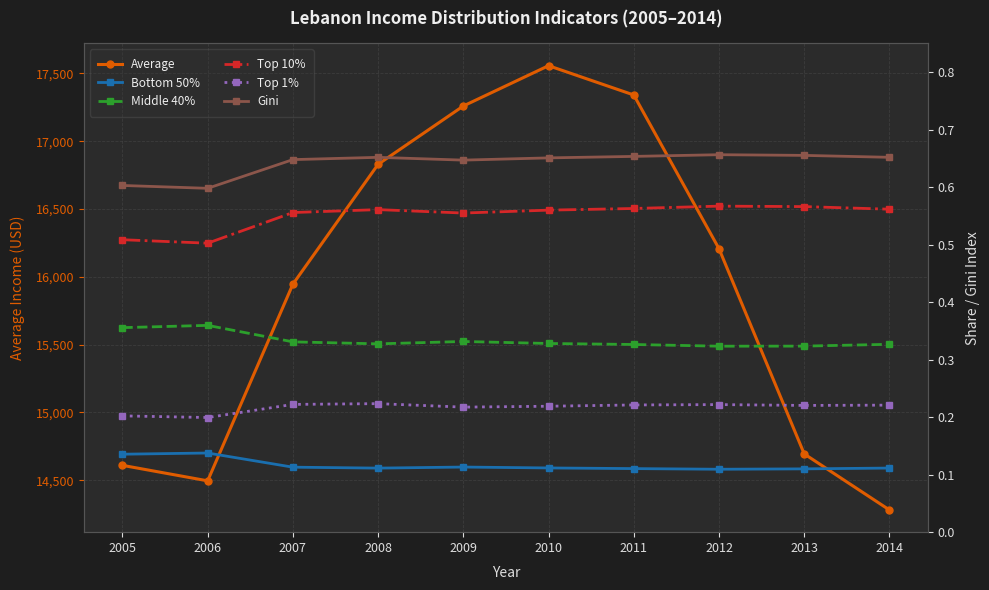

Which series changed the most between 2007 and 2008?

Average